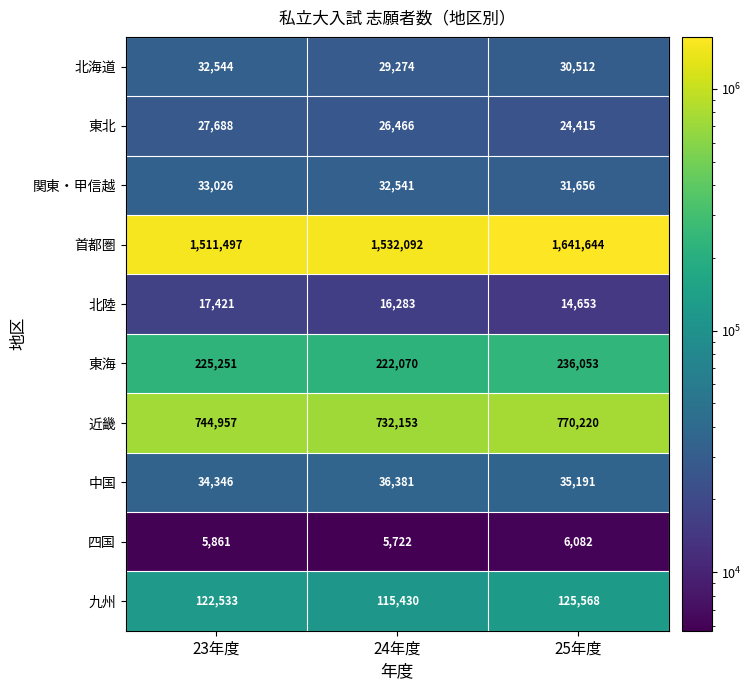

At how many categories does at least one series exceed 238225?

3